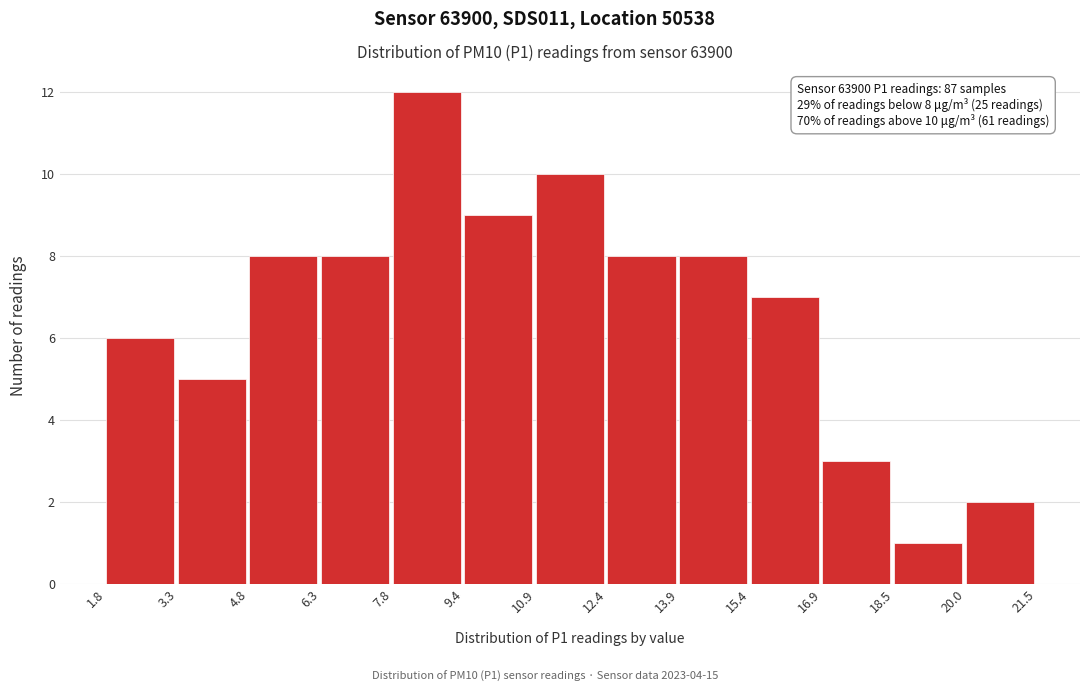

Which range on the x-axis has the tallest bar?

7.8 to 9.4